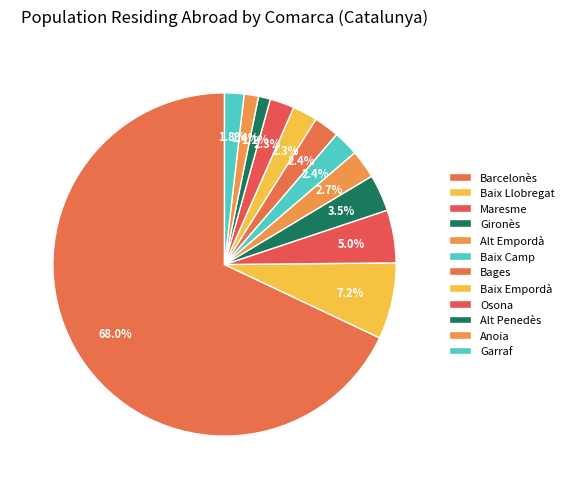

Is there any slice that represents more than half of the pie?

Yes